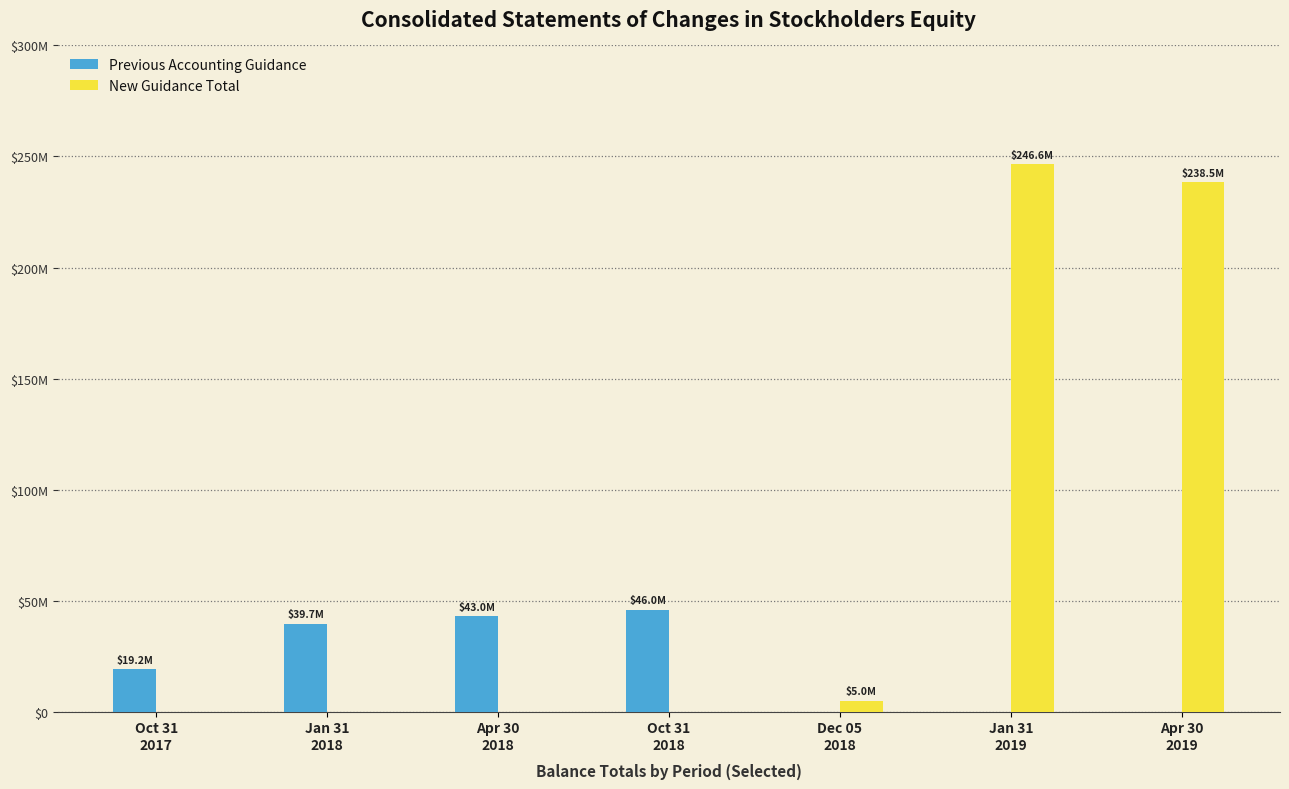

At how many categories does at least one series exceed 70803329?

2